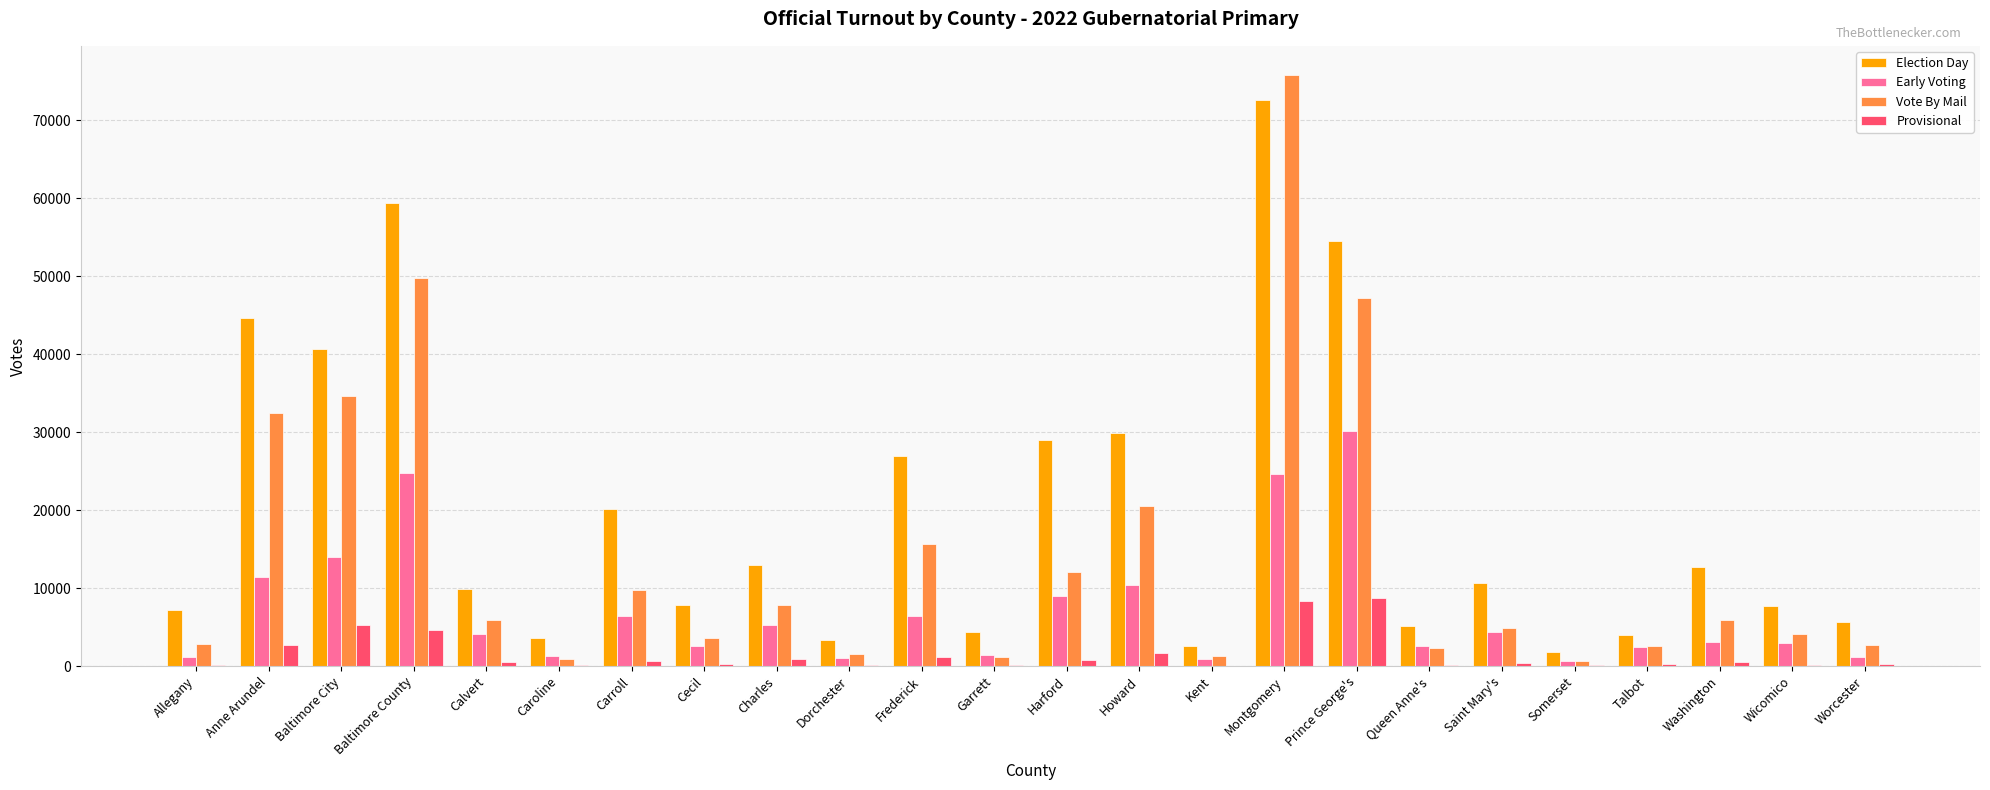

What is the average value of the Early Voting series?

7178